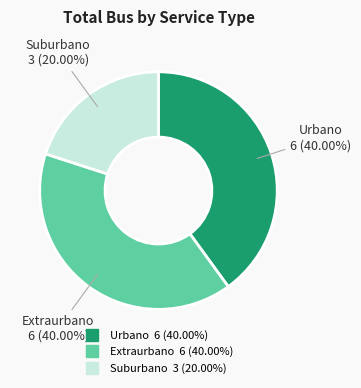

Combined, do Extraurbano and Suburbano account for over 50%?

Yes